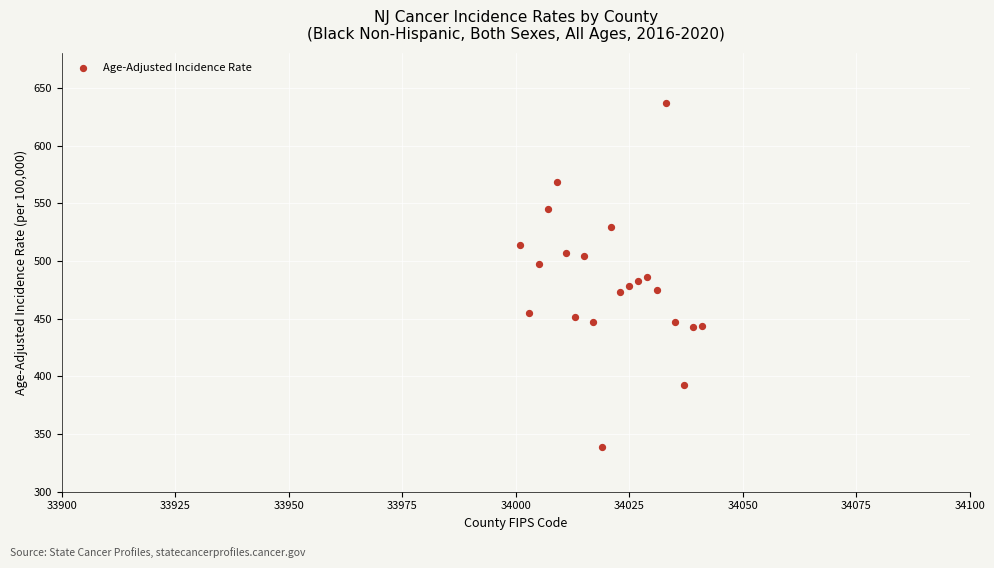

What is the range of X values (max minus min)?

40.0